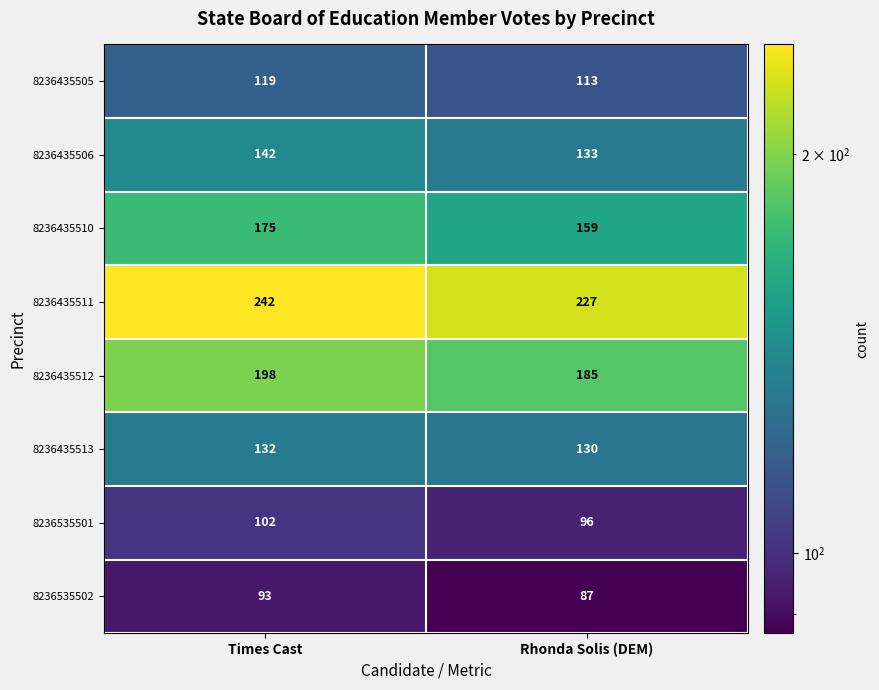

Reading left to right, extract all data points from this chart.

8236435505: Times Cast=119	Rhonda Solis (DEM)=113
8236435506: Times Cast=142	Rhonda Solis (DEM)=133
8236435510: Times Cast=175	Rhonda Solis (DEM)=159
8236435511: Times Cast=242	Rhonda Solis (DEM)=227
8236435512: Times Cast=198	Rhonda Solis (DEM)=185
8236435513: Times Cast=132	Rhonda Solis (DEM)=130
8236535501: Times Cast=102	Rhonda Solis (DEM)=96
8236535502: Times Cast=93	Rhonda Solis (DEM)=87